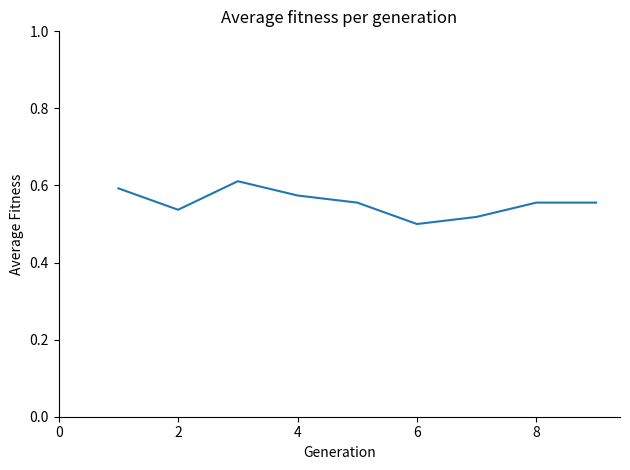

What is the minimum value shown in the chart?

0.5